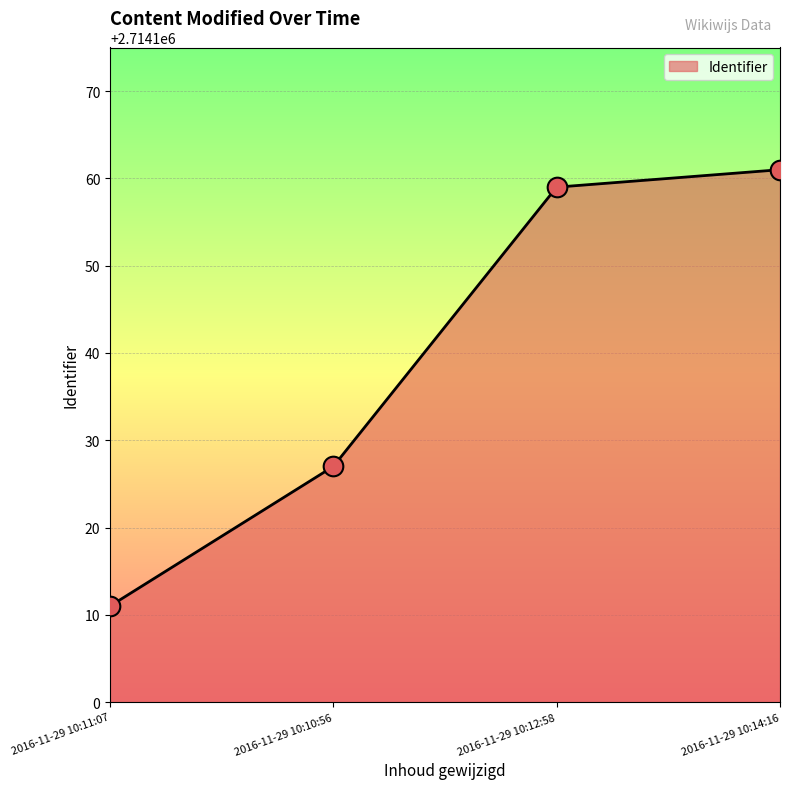

Which has a higher value, 2016-11-29 10:14:16 or 2016-11-29 10:11:07?

2016-11-29 10:14:16